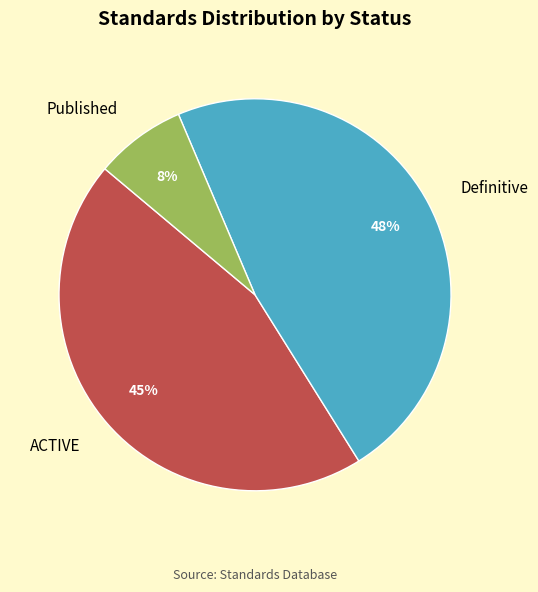

What percentage is the Definitive slice, to the nearest percent?

47%